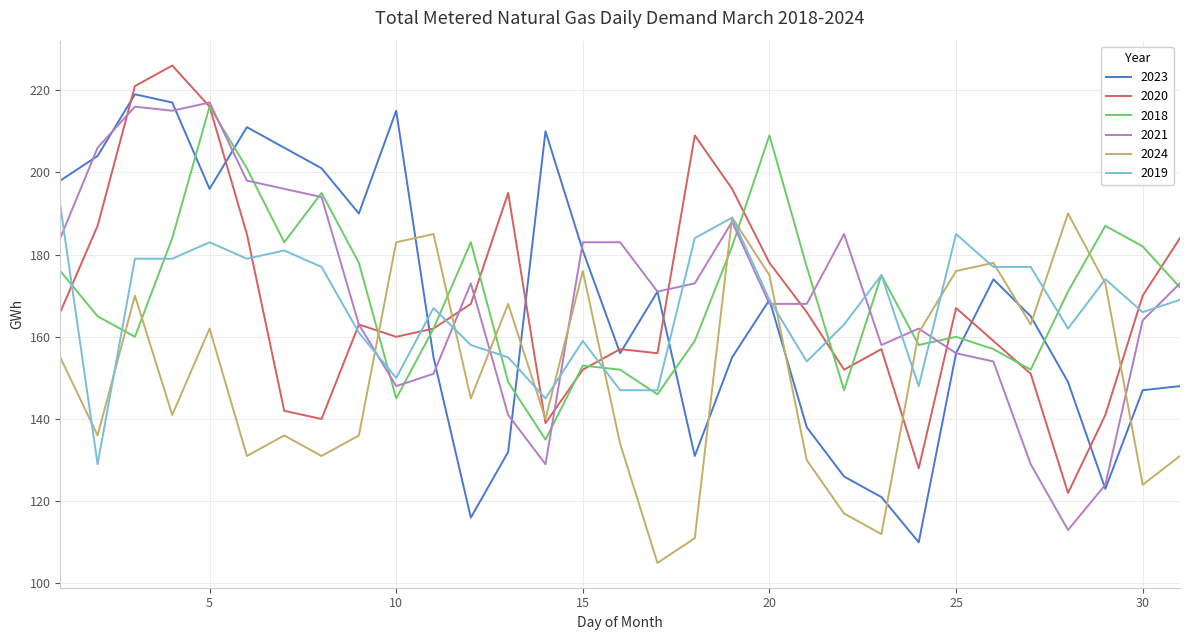

How many lines are shown in the chart?

6